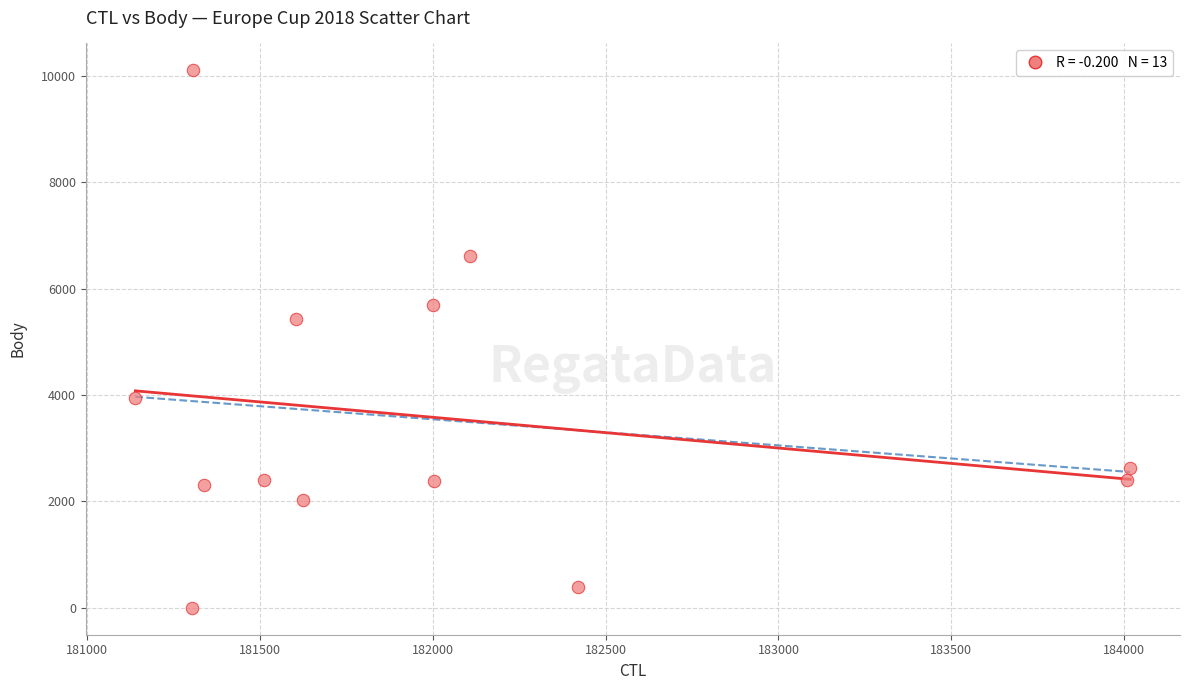

What Y value in the scatter plot is closest to 5052?

5425